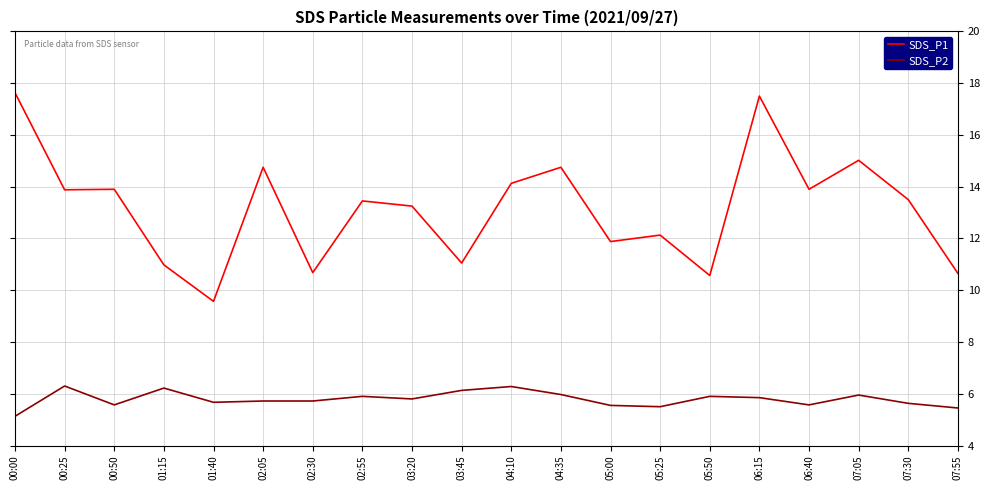

Is it true that SDS_P2 equals 3.4 at 00:00?

False